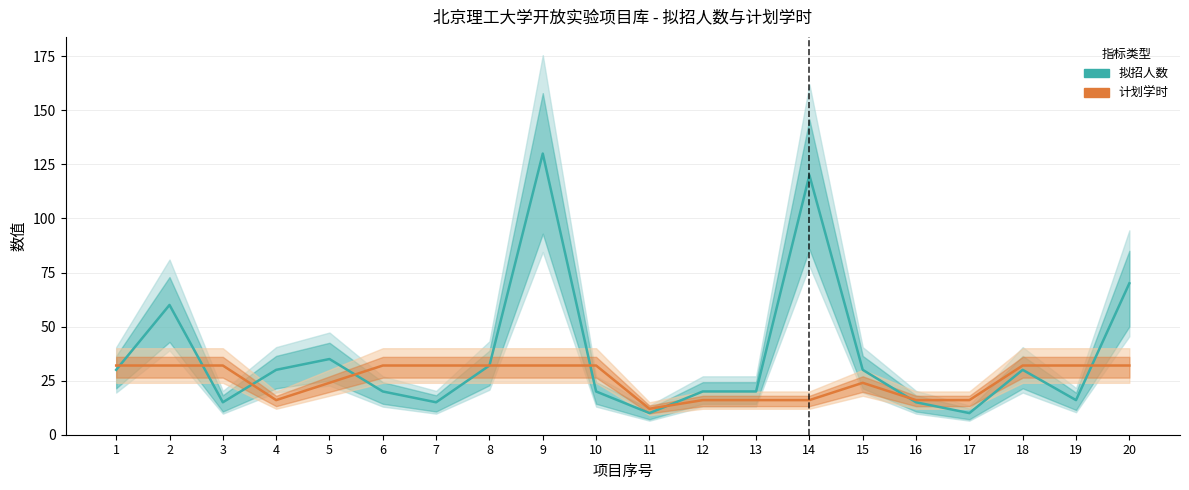

The value of 拟招人数 at 4 is 30. True or false?

True